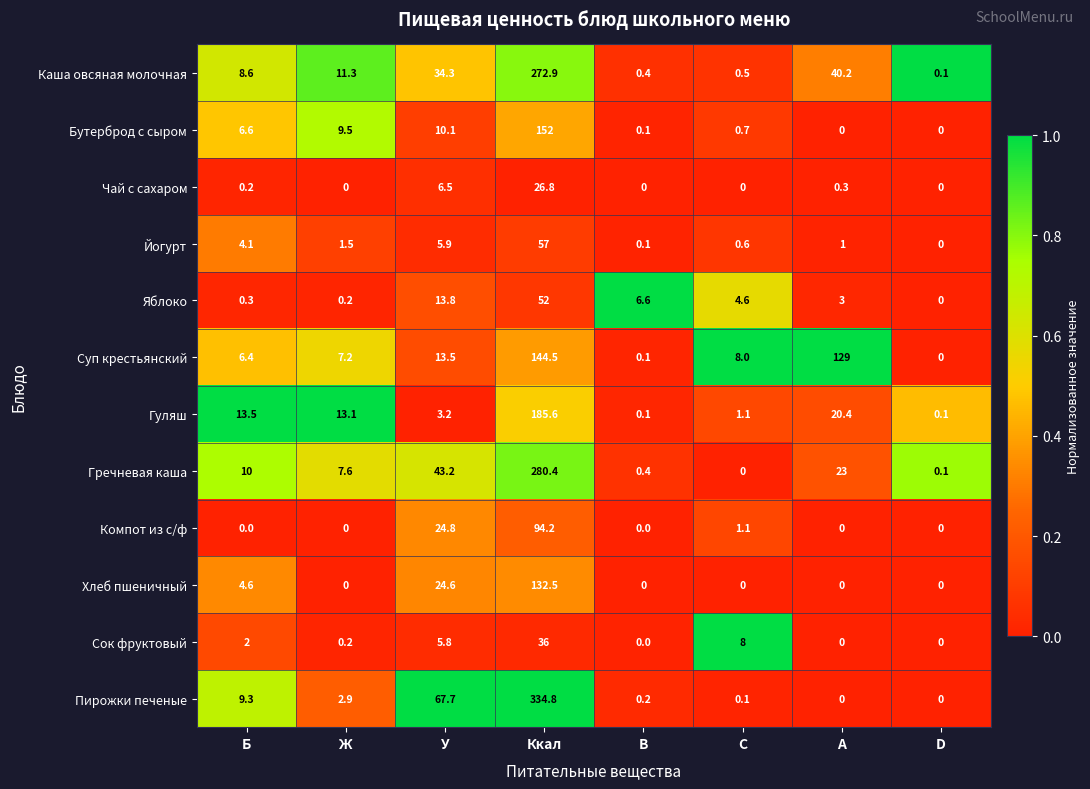

What is the highest value of the Яблоко series?

52.0